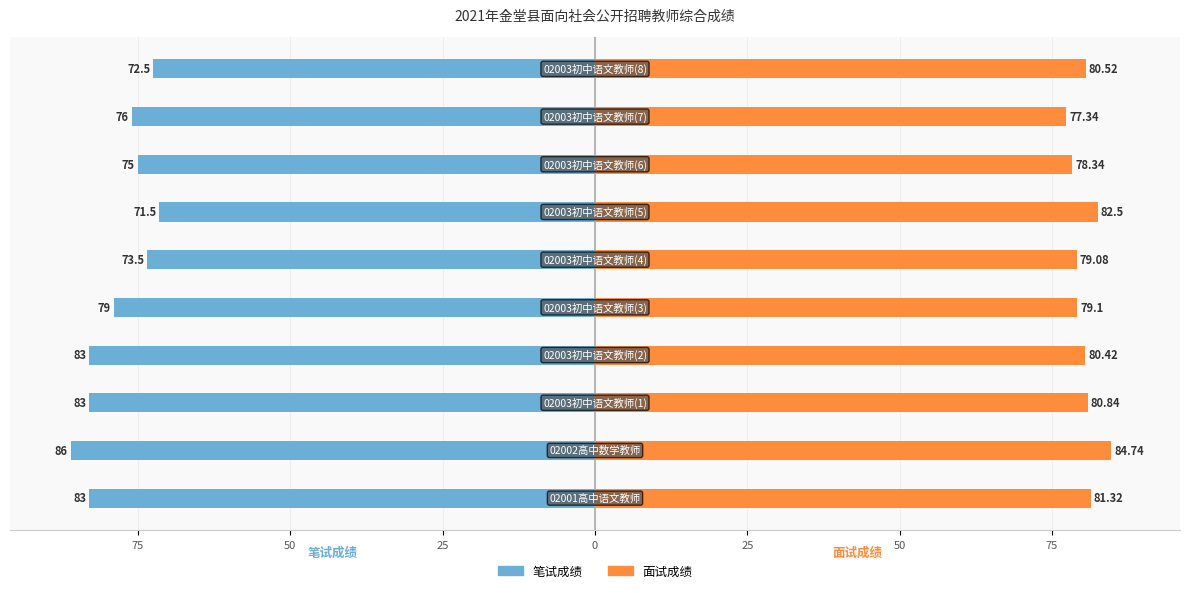

List the series in order of their overall mean, highest first.

面试成绩, 笔试成绩